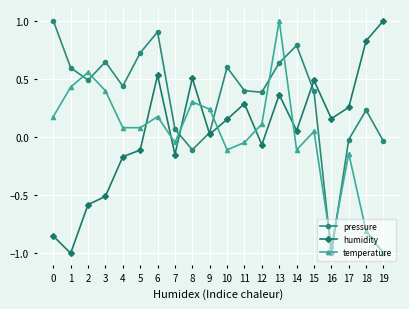

At which category does humidity reach its first local valley?

1